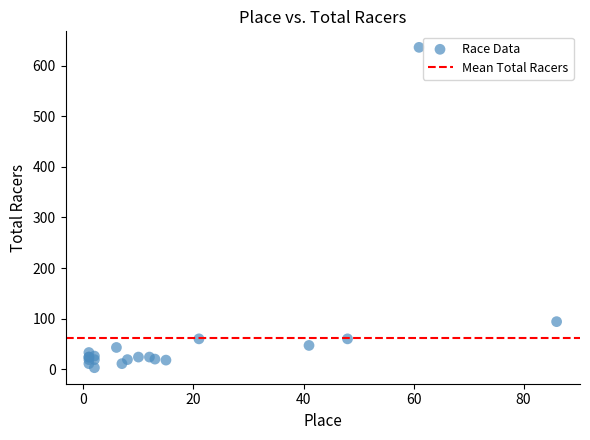

What Y value in the scatter plot is closest to 319?

94